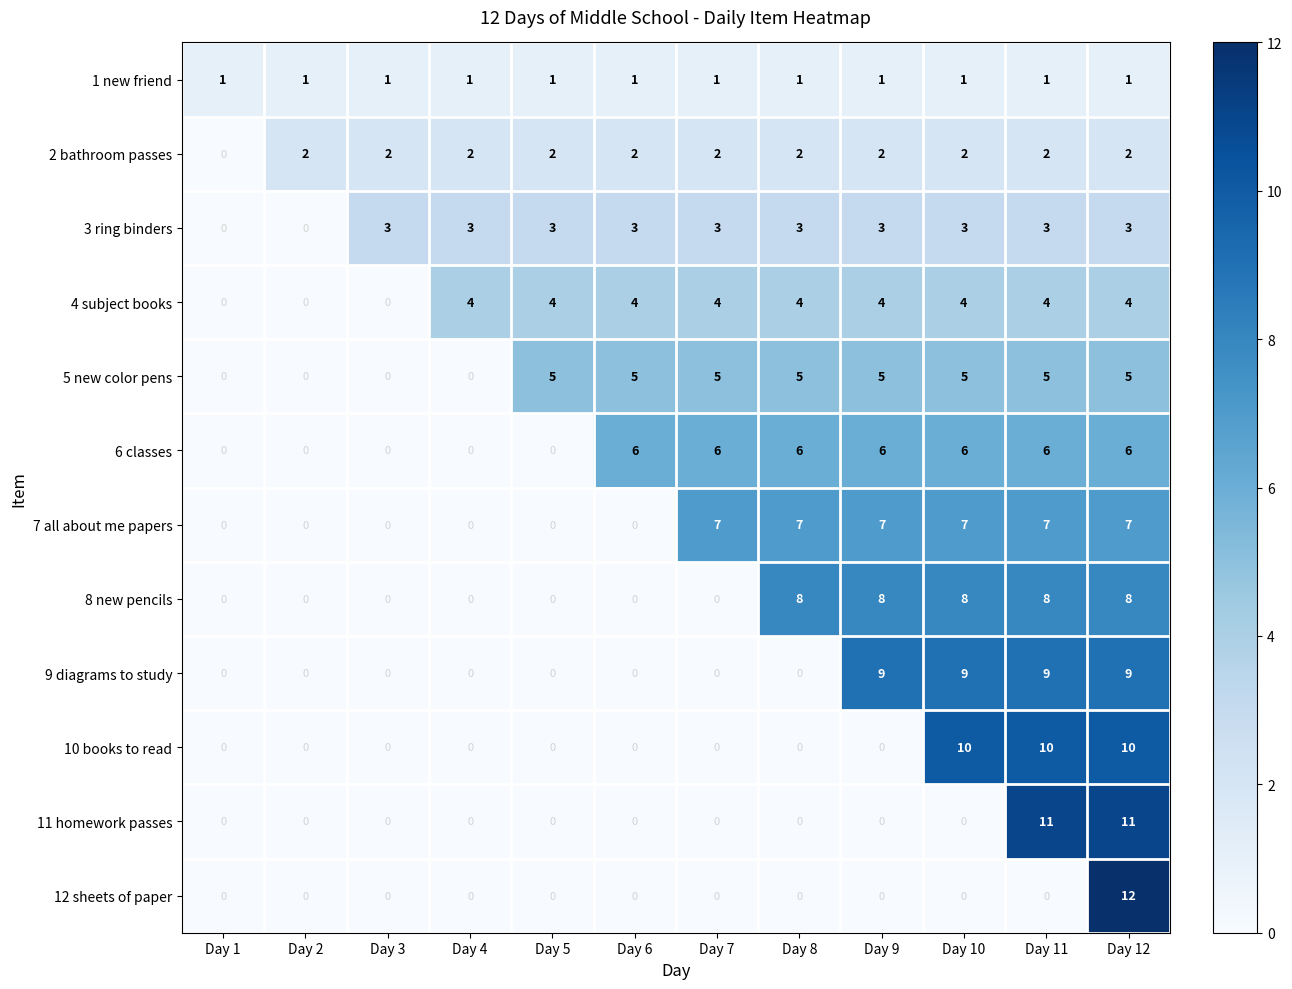

At how many categories does at least one series exceed 0?

12